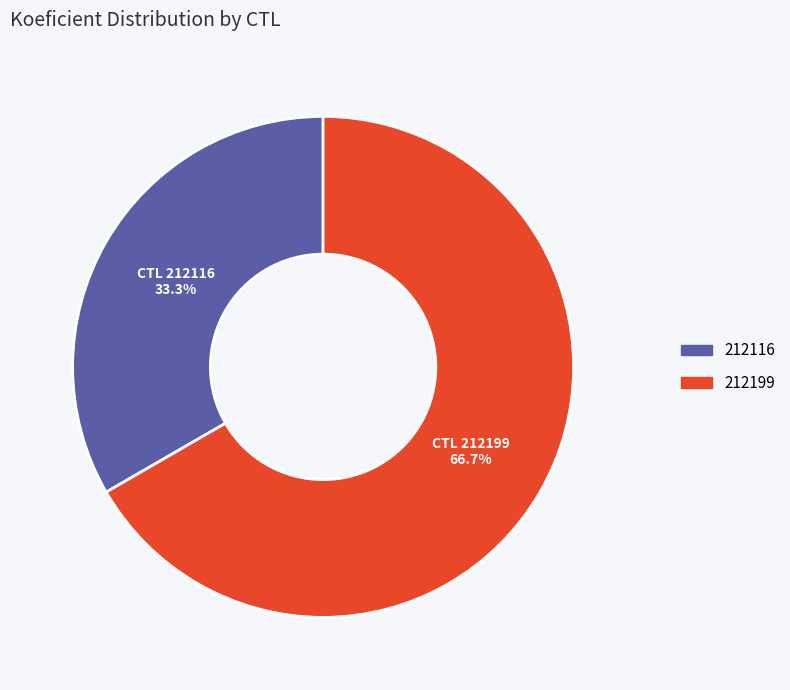

Does any single category account for the majority?

Yes